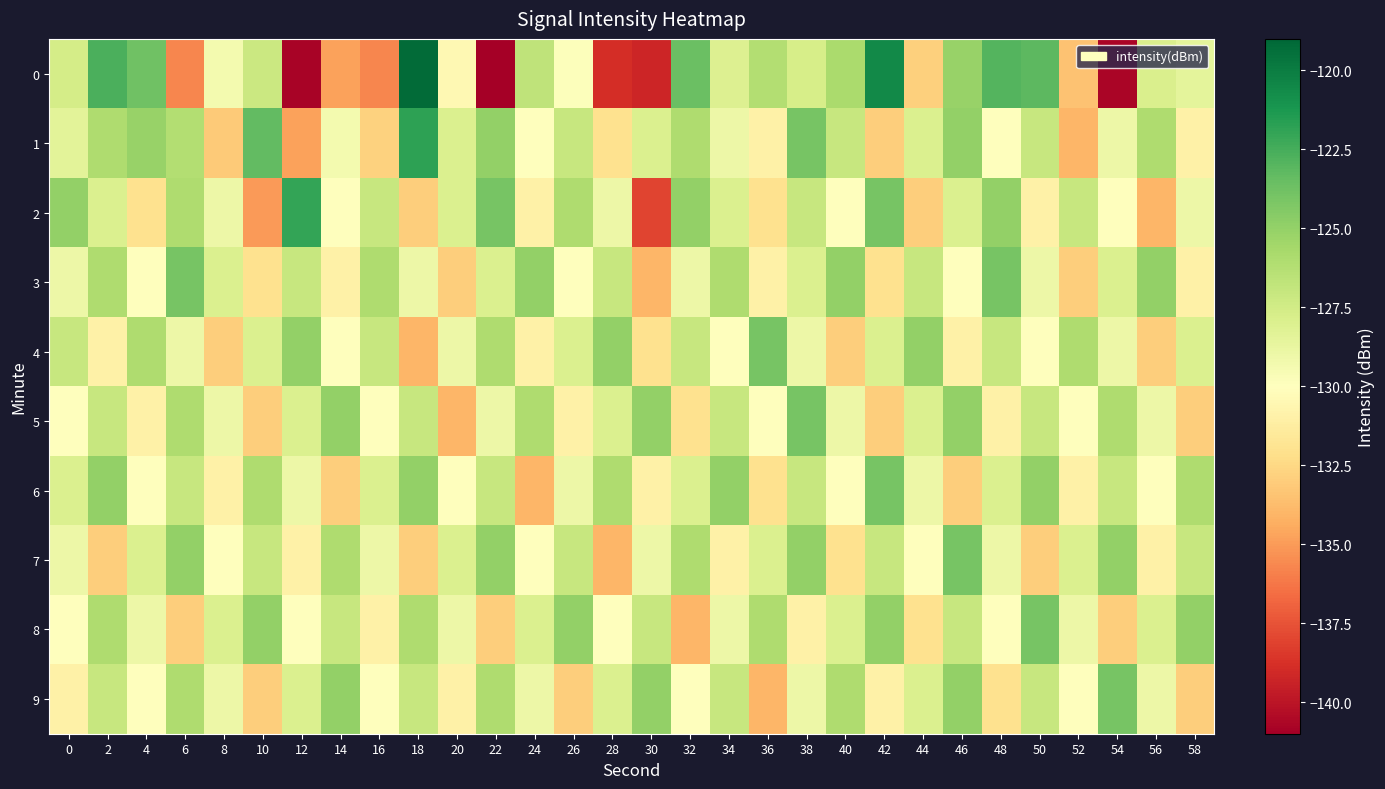

Reading left to right, extract all data points from this chart.

0: 0=-127.6	2=-122.7	4=-123.8	6=-135.7	8=-129.4	10=-127.2	12=-140.8	14=-134.7	16=-135.7	18=-119.2	20=-130.4	22=-141.0	24=-126.7	26=-129.9	28=-138.9	30=-139.3	32=-123.6	34=-128.1	36=-126.2	38=-127.7	40=-125.9	42=-120.5	44=-132.9	46=-125.2	48=-122.9	50=-123.2	52=-133.5	54=-140.7	56=-127.9	58=-128.5
1: 0=-128.4	2=-126.0	4=-125.1	6=-126.1	8=-133.1	10=-123.3	12=-134.8	14=-129.4	16=-132.8	18=-121.8	20=-128.0	22=-125.0	24=-130.0	26=-127.0	28=-132.0	30=-128.0	32=-126.0	34=-129.0	36=-131.0	38=-124.0	40=-127.0	42=-133.0	44=-128.0	46=-125.0	48=-130.0	50=-127.0	52=-134.0	54=-129.0	56=-126.0	58=-131.0
2: 0=-125.0	2=-128.0	4=-132.0	6=-126.0	8=-129.0	10=-135.0	12=-122.0	14=-130.0	16=-127.0	18=-133.0	20=-128.0	22=-124.0	24=-131.0	26=-126.0	28=-129.0	30=-138.0	32=-125.0	34=-128.0	36=-132.0	38=-127.0	40=-130.0	42=-124.0	44=-133.0	46=-128.0	48=-125.0	50=-131.0	52=-127.0	54=-130.0	56=-134.0	58=-129.0
3: 0=-129.0	2=-126.0	4=-130.0	6=-124.0	8=-128.0	10=-132.0	12=-127.0	14=-131.0	16=-126.0	18=-129.0	20=-133.0	22=-128.0	24=-125.0	26=-130.0	28=-127.0	30=-134.0	32=-129.0	34=-126.0	36=-131.0	38=-128.0	40=-125.0	42=-132.0	44=-127.0	46=-130.0	48=-124.0	50=-129.0	52=-133.0	54=-128.0	56=-125.0	58=-131.0
4: 0=-127.0	2=-131.0	4=-126.0	6=-129.0	8=-133.0	10=-128.0	12=-125.0	14=-130.0	16=-127.0	18=-134.0	20=-129.0	22=-126.0	24=-131.0	26=-128.0	28=-125.0	30=-132.0	32=-127.0	34=-130.0	36=-124.0	38=-129.0	40=-133.0	42=-128.0	44=-125.0	46=-131.0	48=-127.0	50=-130.0	52=-126.0	54=-129.0	56=-133.0	58=-128.0
5: 0=-130.0	2=-127.0	4=-131.0	6=-126.0	8=-129.0	10=-133.0	12=-128.0	14=-125.0	16=-130.0	18=-127.0	20=-134.0	22=-129.0	24=-126.0	26=-131.0	28=-128.0	30=-125.0	32=-132.0	34=-127.0	36=-130.0	38=-124.0	40=-129.0	42=-133.0	44=-128.0	46=-125.0	48=-131.0	50=-127.0	52=-130.0	54=-126.0	56=-129.0	58=-133.0
6: 0=-128.0	2=-125.0	4=-130.0	6=-127.0	8=-131.0	10=-126.0	12=-129.0	14=-133.0	16=-128.0	18=-125.0	20=-130.0	22=-127.0	24=-134.0	26=-129.0	28=-126.0	30=-131.0	32=-128.0	34=-125.0	36=-132.0	38=-127.0	40=-130.0	42=-124.0	44=-129.0	46=-133.0	48=-128.0	50=-125.0	52=-131.0	54=-127.0	56=-130.0	58=-126.0
7: 0=-129.0	2=-133.0	4=-128.0	6=-125.0	8=-130.0	10=-127.0	12=-131.0	14=-126.0	16=-129.0	18=-133.0	20=-128.0	22=-125.0	24=-130.0	26=-127.0	28=-134.0	30=-129.0	32=-126.0	34=-131.0	36=-128.0	38=-125.0	40=-132.0	42=-127.0	44=-130.0	46=-124.0	48=-129.0	50=-133.0	52=-128.0	54=-125.0	56=-131.0	58=-127.0
8: 0=-130.0	2=-126.0	4=-129.0	6=-133.0	8=-128.0	10=-125.0	12=-130.0	14=-127.0	16=-131.0	18=-126.0	20=-129.0	22=-133.0	24=-128.0	26=-125.0	28=-130.0	30=-127.0	32=-134.0	34=-129.0	36=-126.0	38=-131.0	40=-128.0	42=-125.0	44=-132.0	46=-127.0	48=-130.0	50=-124.0	52=-129.0	54=-133.0	56=-128.0	58=-125.0
9: 0=-131.0	2=-127.0	4=-130.0	6=-126.0	8=-129.0	10=-133.0	12=-128.0	14=-125.0	16=-130.0	18=-127.0	20=-131.0	22=-126.0	24=-129.0	26=-133.0	28=-128.0	30=-125.0	32=-130.0	34=-127.0	36=-134.0	38=-129.0	40=-126.0	42=-131.0	44=-128.0	46=-125.0	48=-132.0	50=-127.0	52=-130.0	54=-124.0	56=-129.0	58=-133.0